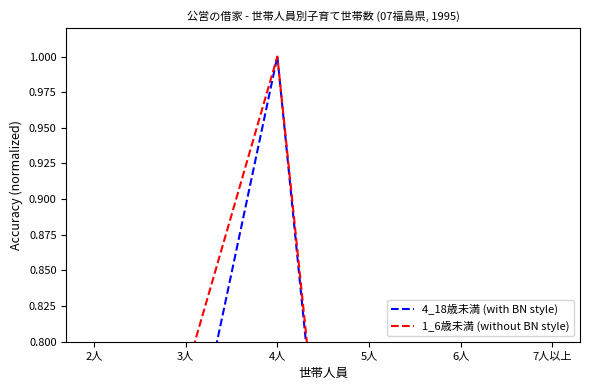

Rank the series by their average value, from lowest to highest.

4_18歳未満 (with BN style), 1_6歳未満 (without BN style)